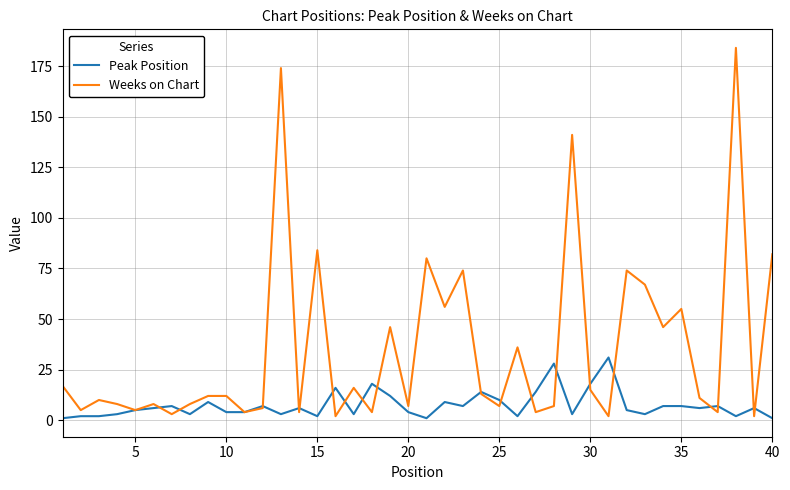

Rank the series by their maximum value, from highest to lowest.

Weeks on Chart, Peak Position